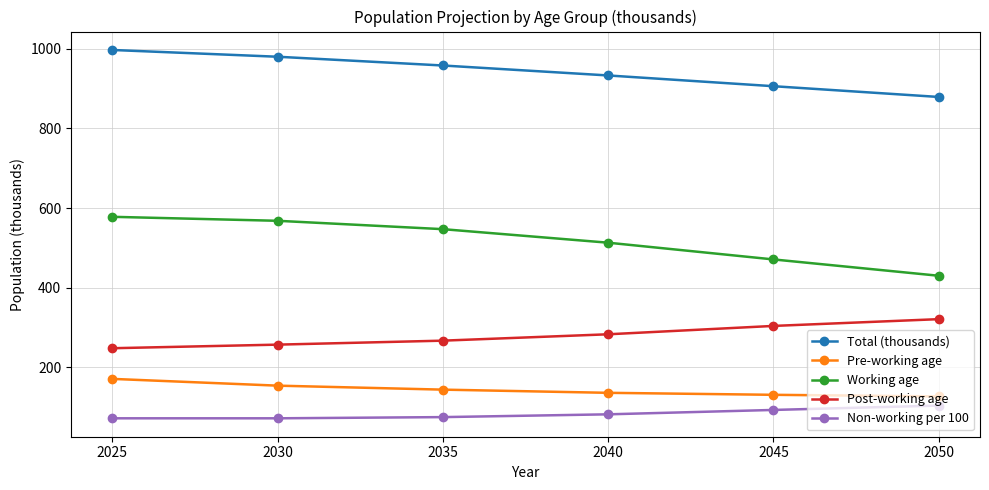

At which label is Non-working per 100 closest to 88?

2045